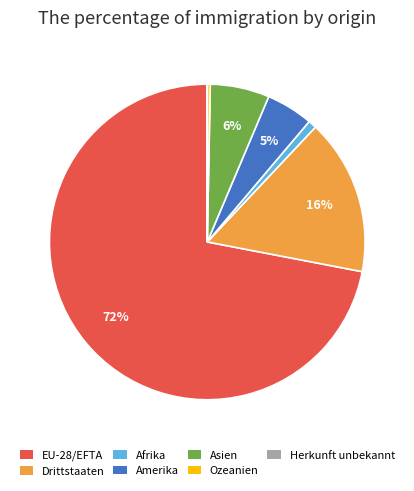

Which slice represents more than half of the pie?

EU-28/EFTA